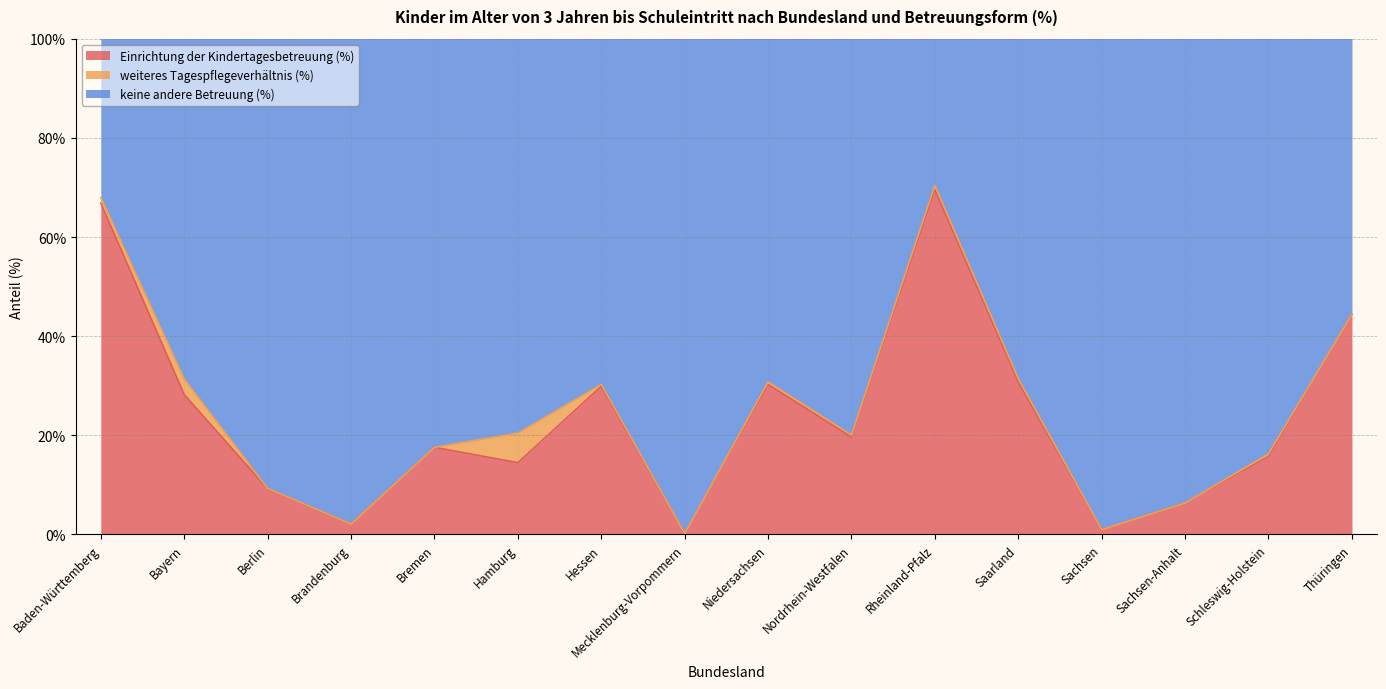

How many categories are shown in the chart?

16